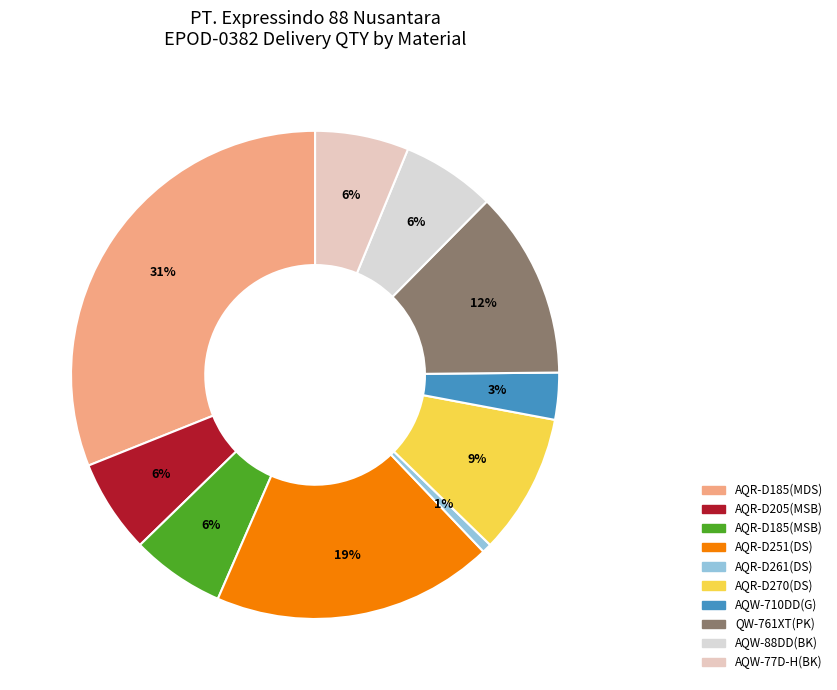

What percentage is the AQR-D185(MDS) slice, to the nearest percent?

31%